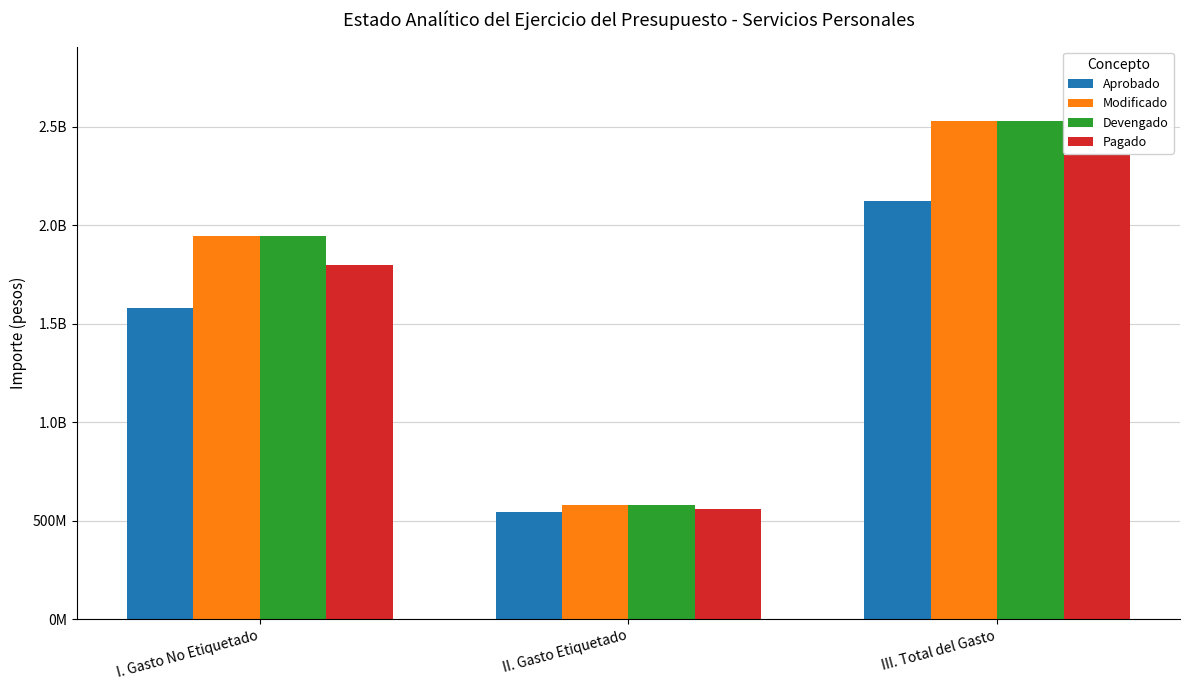

Rank the series at III. Total del Gasto from lowest to highest value.

Aprobado, Pagado, Modificado, Devengado